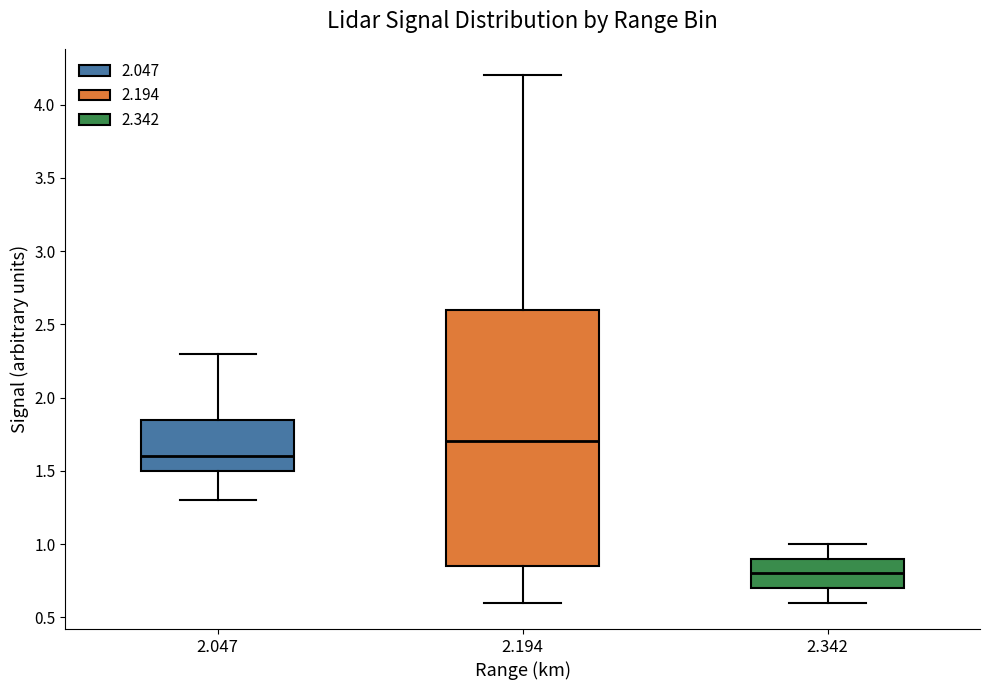

Which box's median line is the highest?

2.194